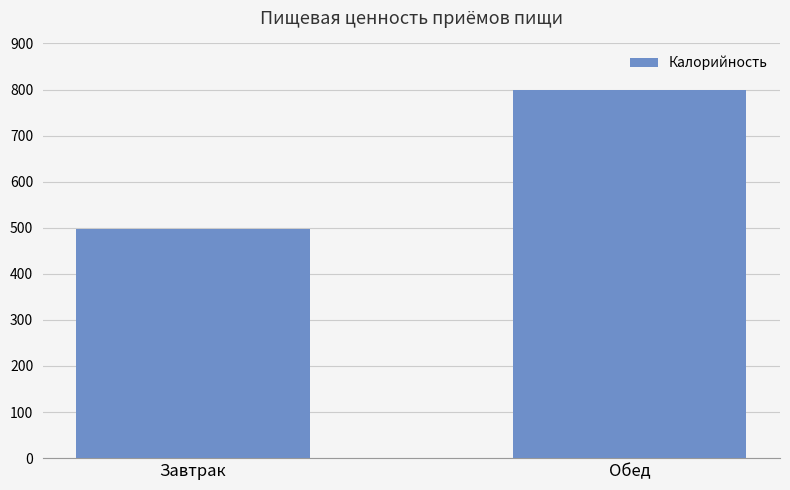

Reading right to left, transcribe all the data shown in this chart.

798.9	496.5